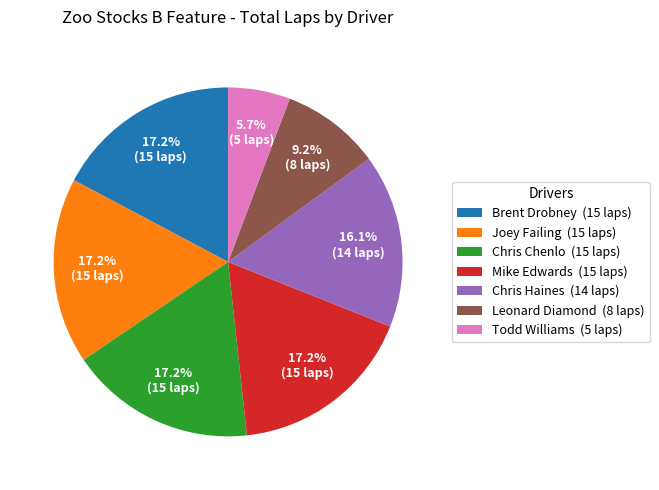

What percentage is NOT represented by Joey Failing?

82.8%